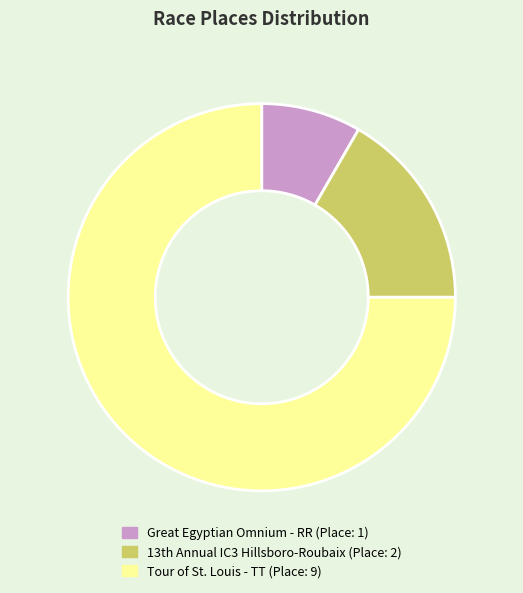

Which category has the biggest portion of the pie?

Tour of St. Louis - TT